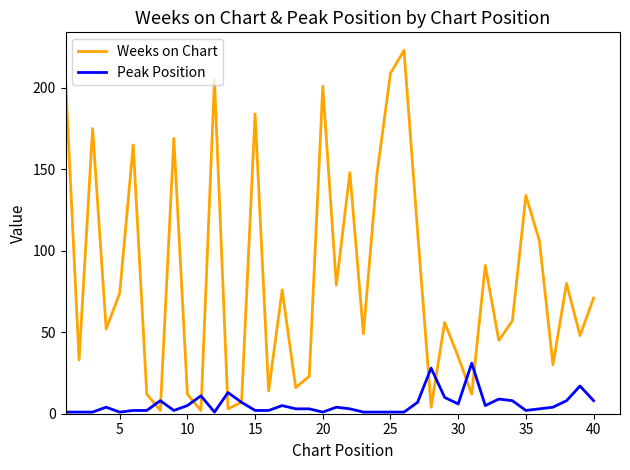

Rank the series by their average value, from highest to lowest.

Weeks on Chart, Peak Position